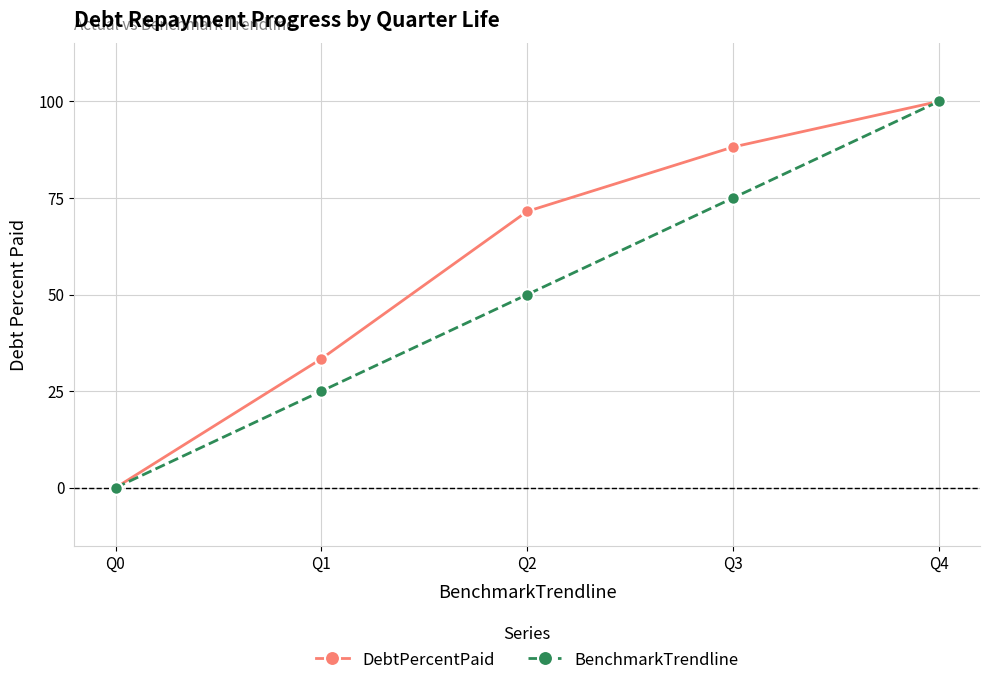

At which category is the sum across all series the highest?

Q4